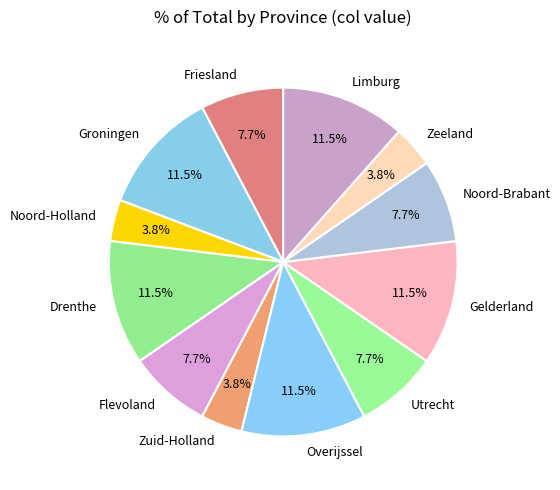

What is the ratio of the value at Noord-Holland to the value at Zeeland?

1.0